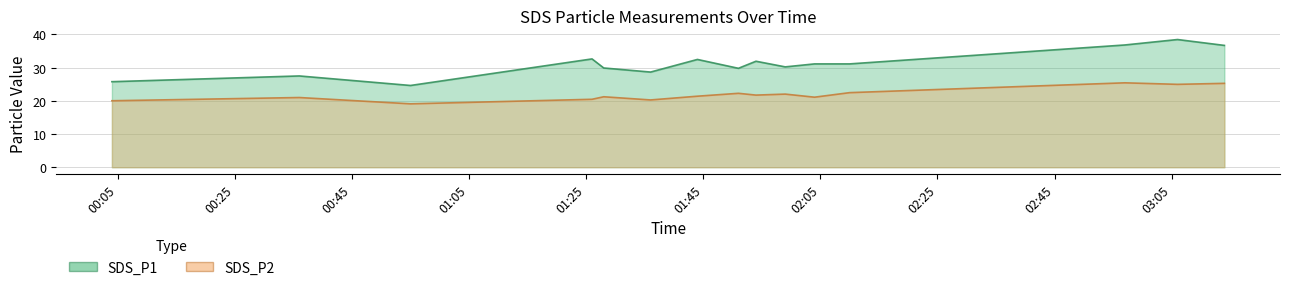

List the series in order of their peak value, highest first.

SDS_P1, SDS_P2